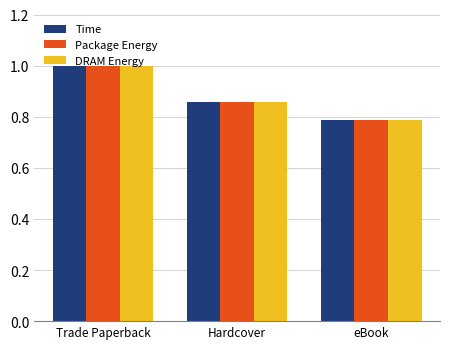

How many Package Energy values are between 0 and 1?

3